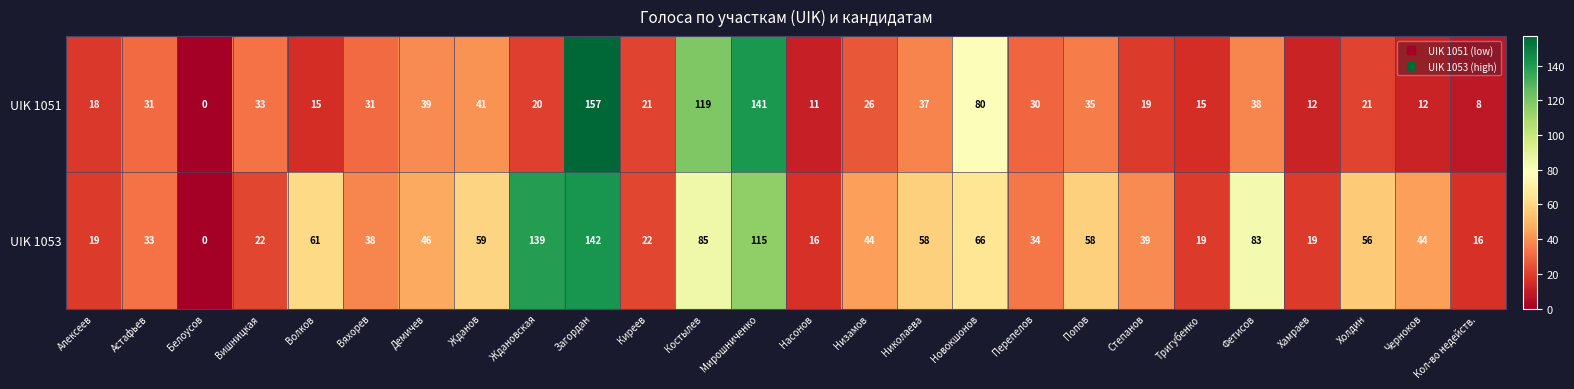

How many positive values does the UIK 1051 series have?

25